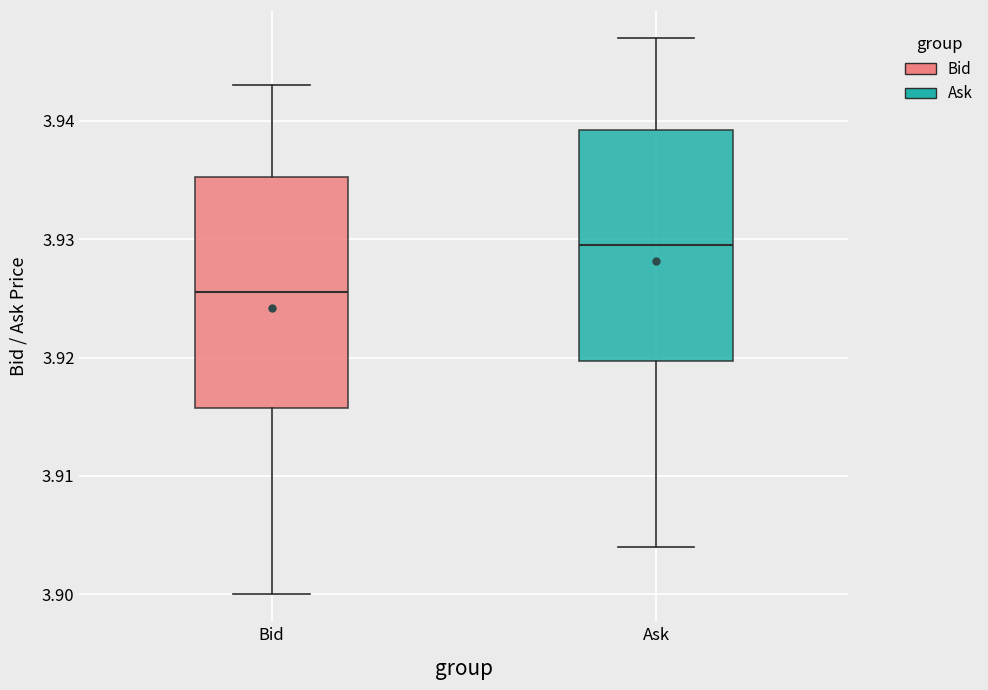

Reading left to right, transcribe this box plot: for each box, give where its median line is, the range the box spans, and where its two whiskers end, as read against the y-axis. The values are not printed on the chart, so give them approximately, as read against the axis.

Bid: median 3.926, box 3.916 to 3.935, whiskers 3.900 to 3.943
Ask: median 3.930, box 3.920 to 3.939, whiskers 3.904 to 3.947